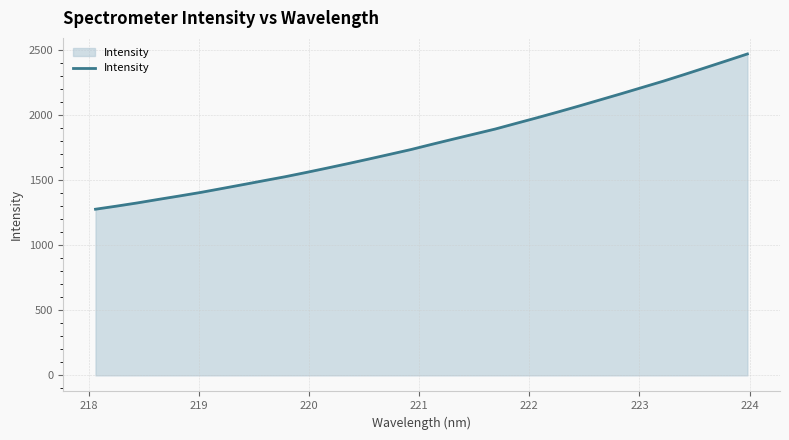

What is the difference between the maximum and minimum values?

1192.5